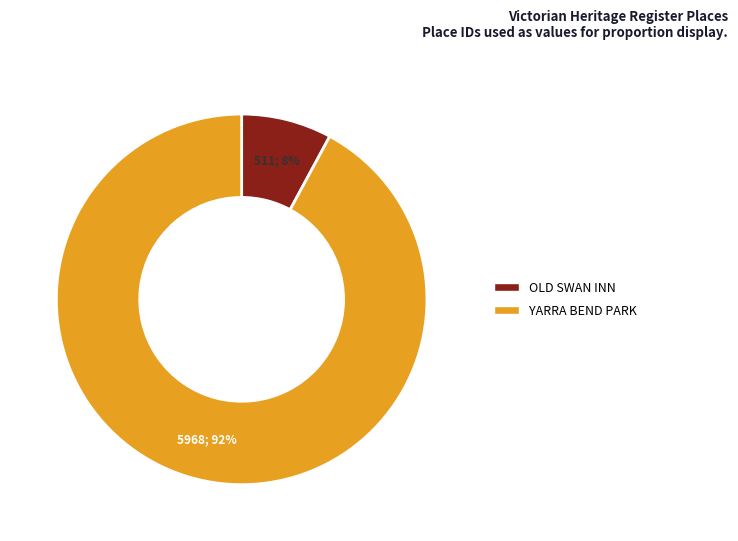

To the nearest percent, what is the combined percentage of YARRA BEND PARK and OLD SWAN INN?

100%